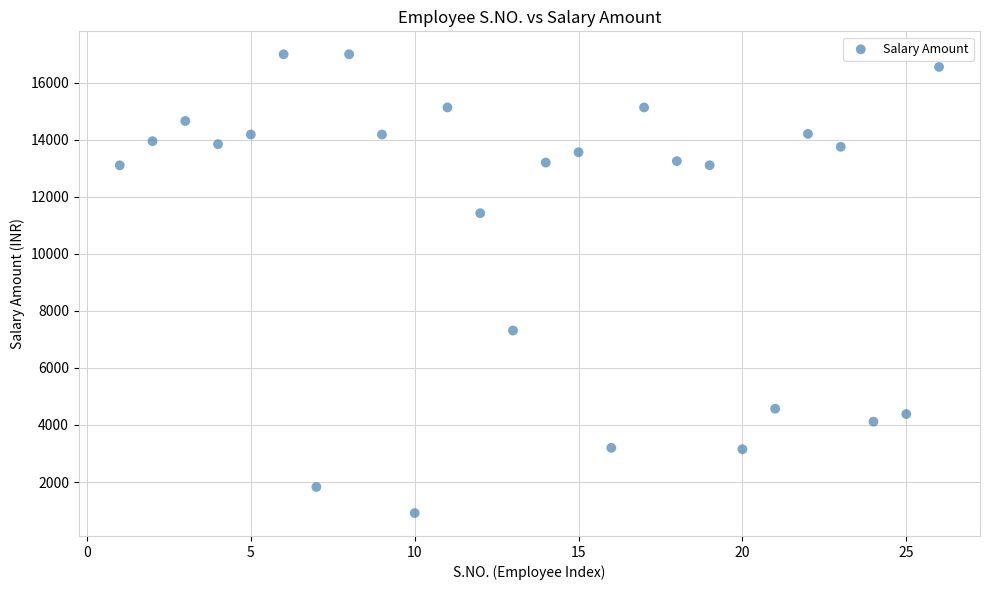

What is the range of Y values (max minus min)?

16087.0